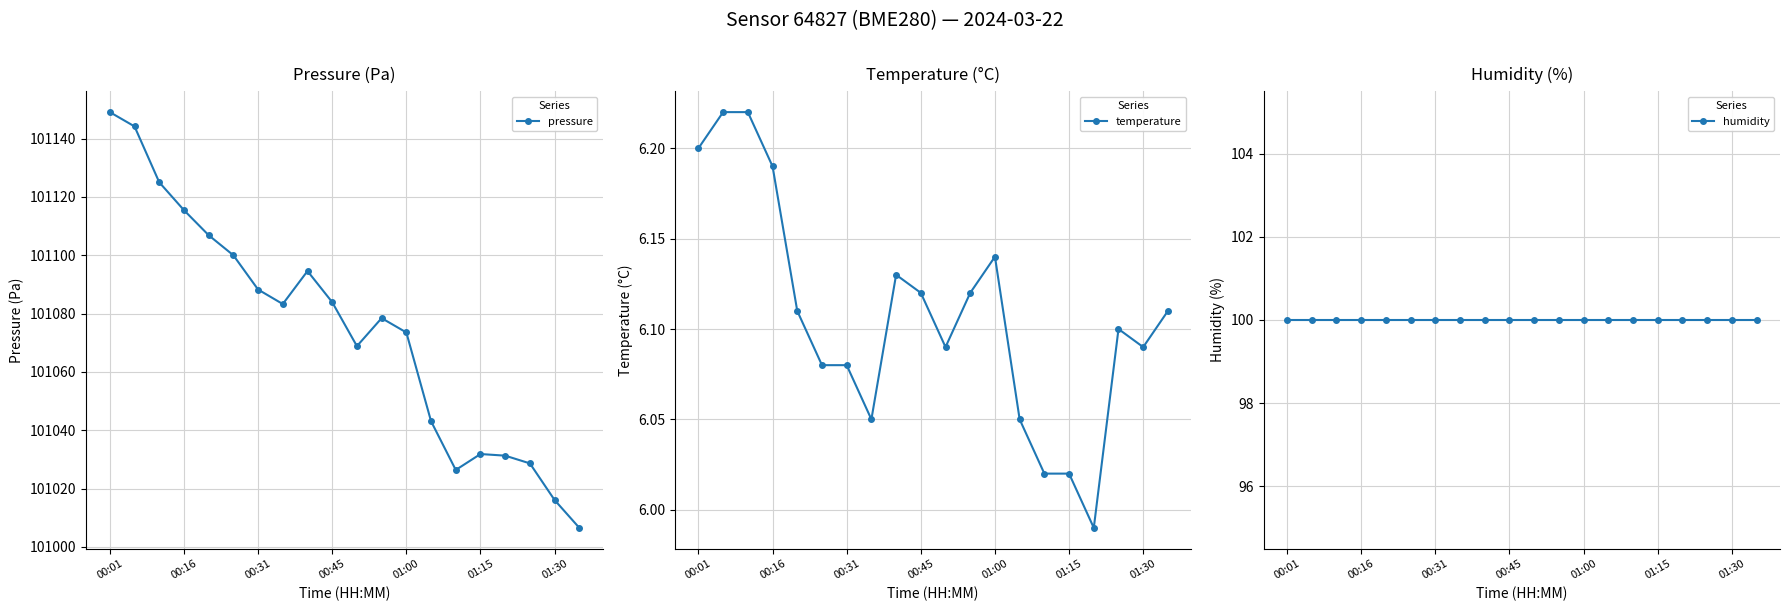

At which label does pressure reach its peak?

00:01